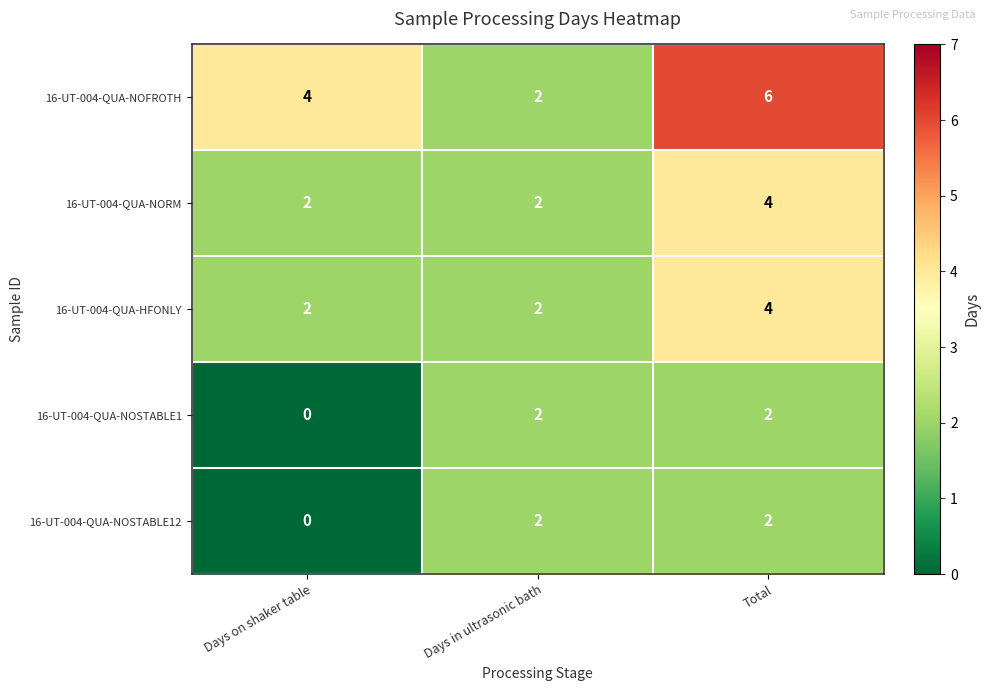

What is the difference between the highest and lowest values at Days on shaker table?

4